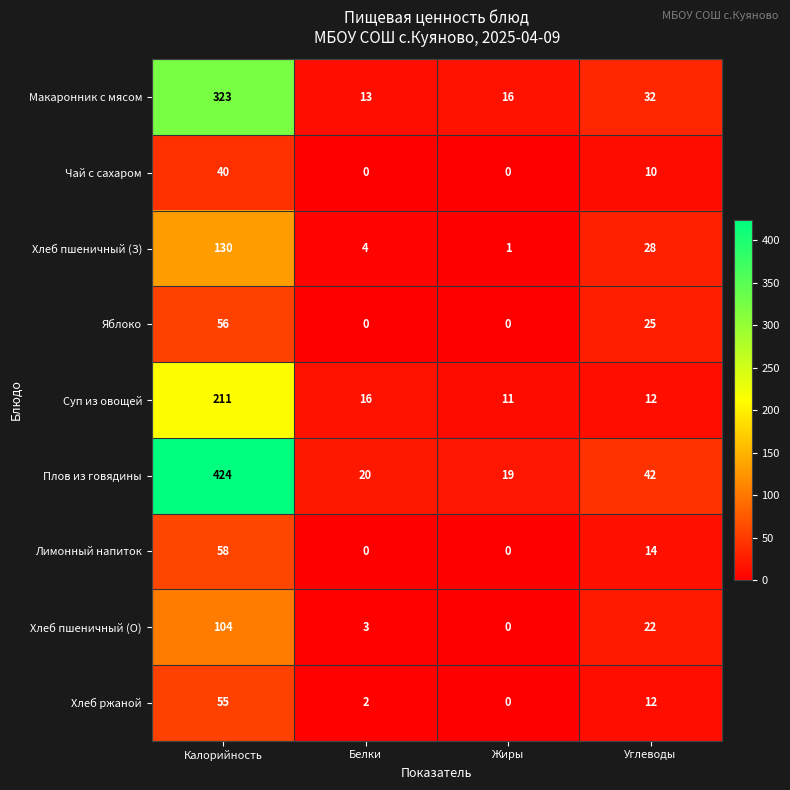

Is it true that Лимонный напиток equals 14 at Углеводы?

True